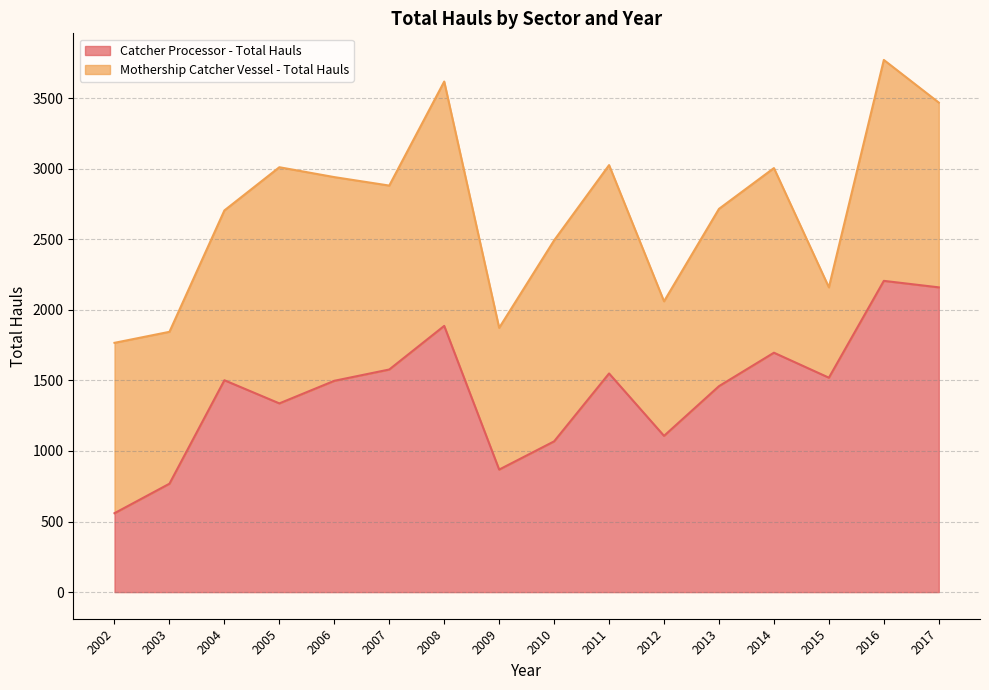

What is the value of the 14th point from the left?

1519